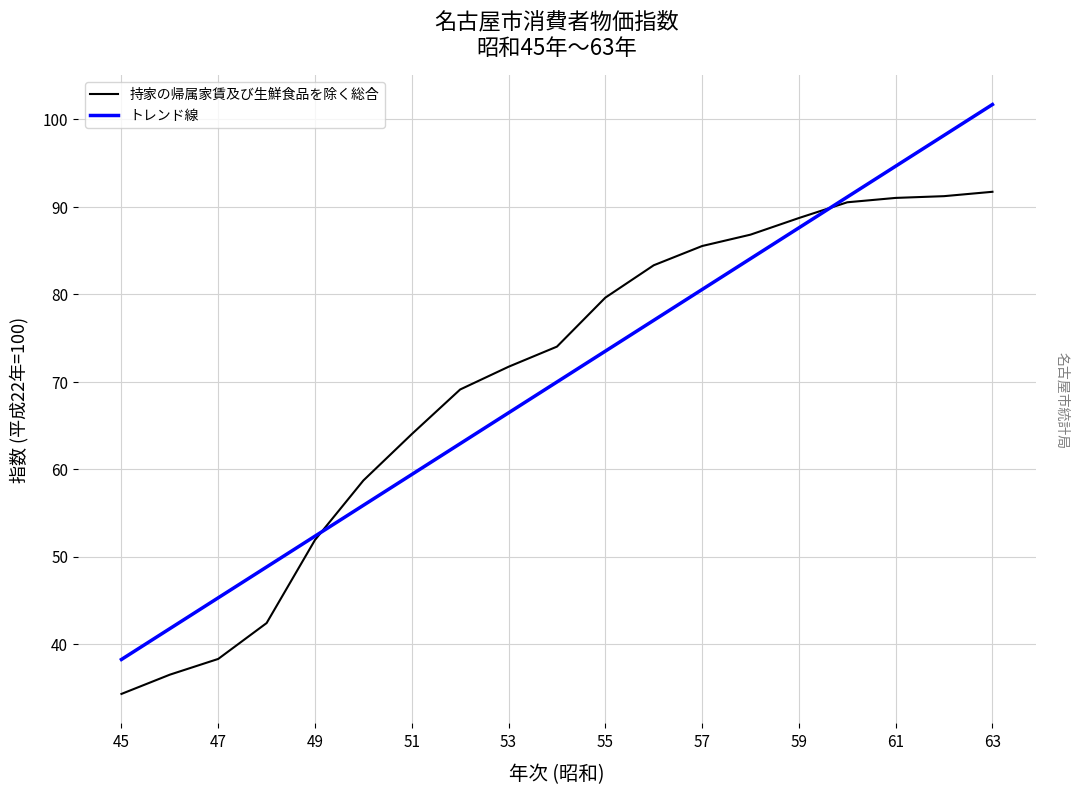

Which series has the largest range (max minus min)?

トレンド線